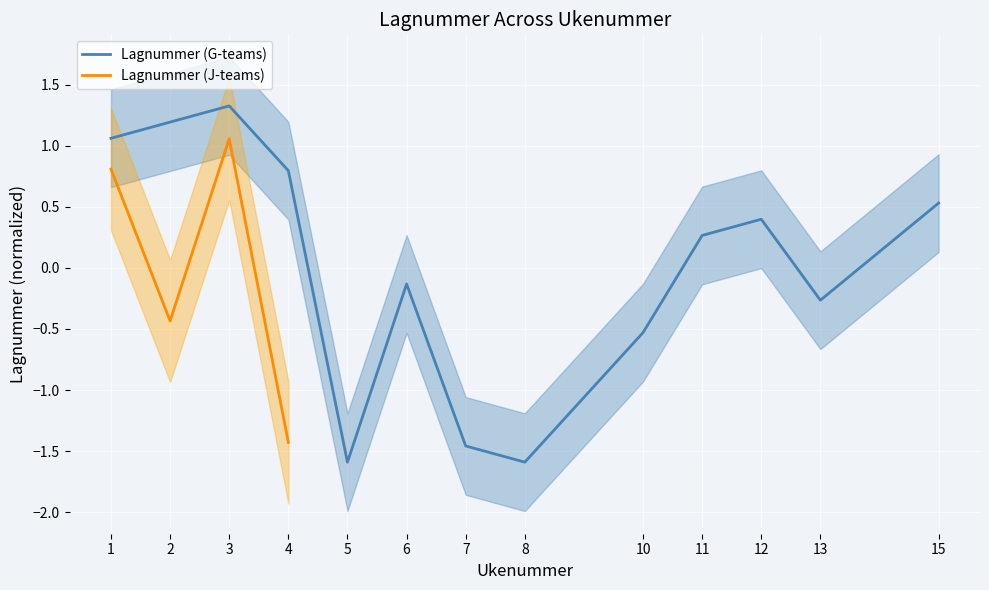

How many data points are less than 0?

6